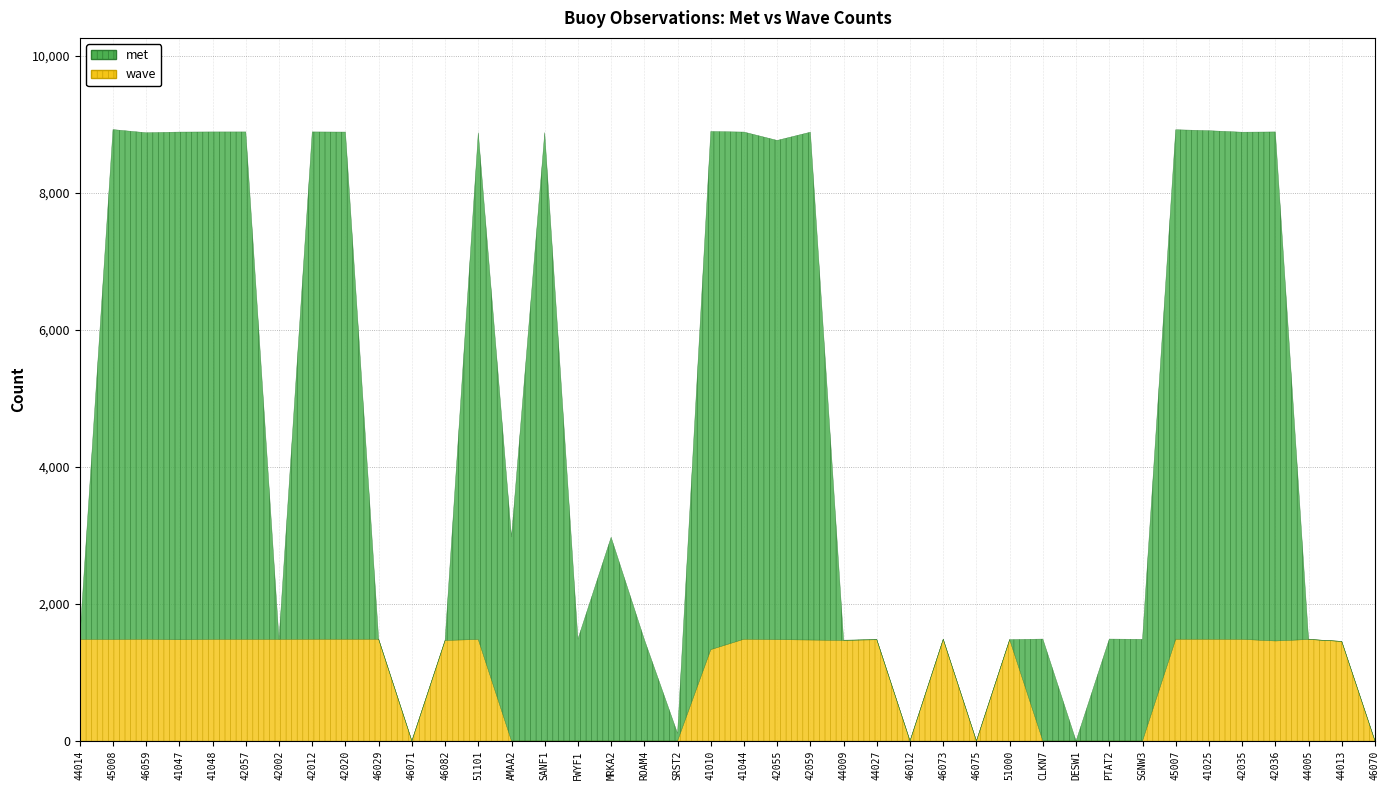

Which category has the highest value in the met series?

45008